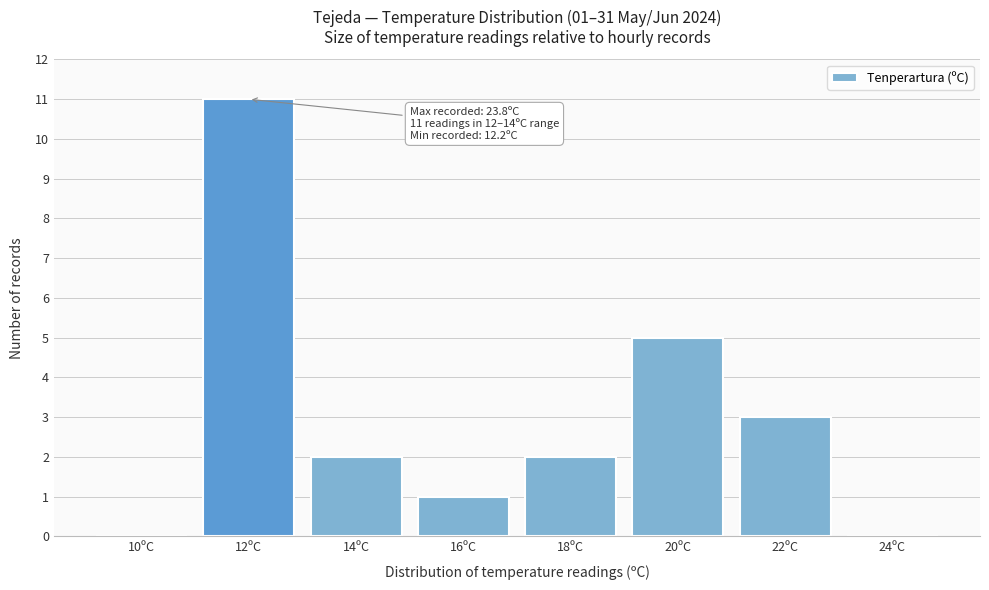

Reading left to right, transcribe all the data shown in this chart.

10ºC=0	12ºC=11	14ºC=2	16ºC=1	18ºC=2	20ºC=5	22ºC=3	24ºC=0